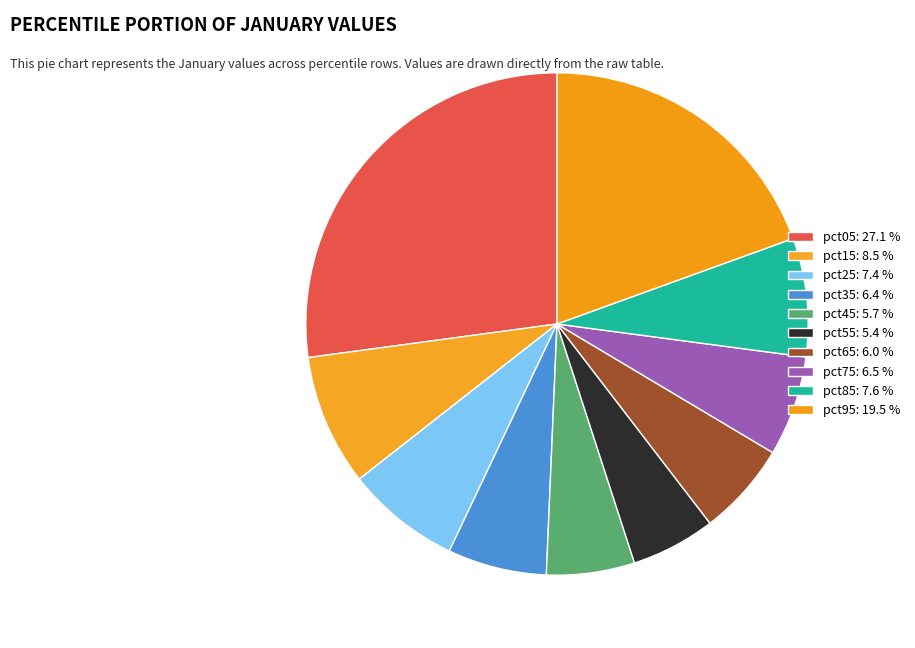

The pct05 slice represents 27% of the pie. True or false?

True